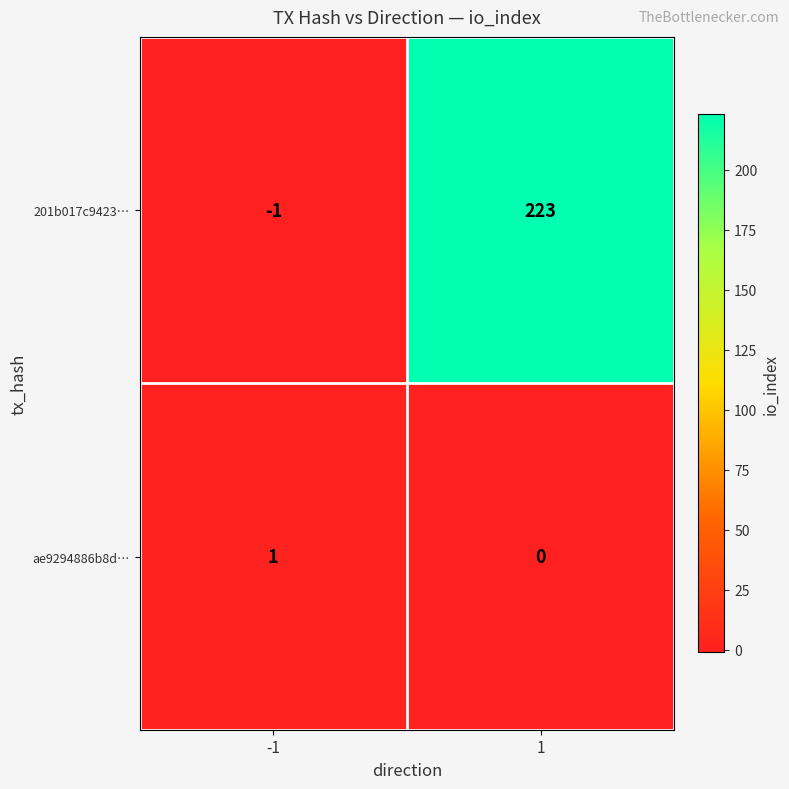

At which category is the sum across all series the highest?

1